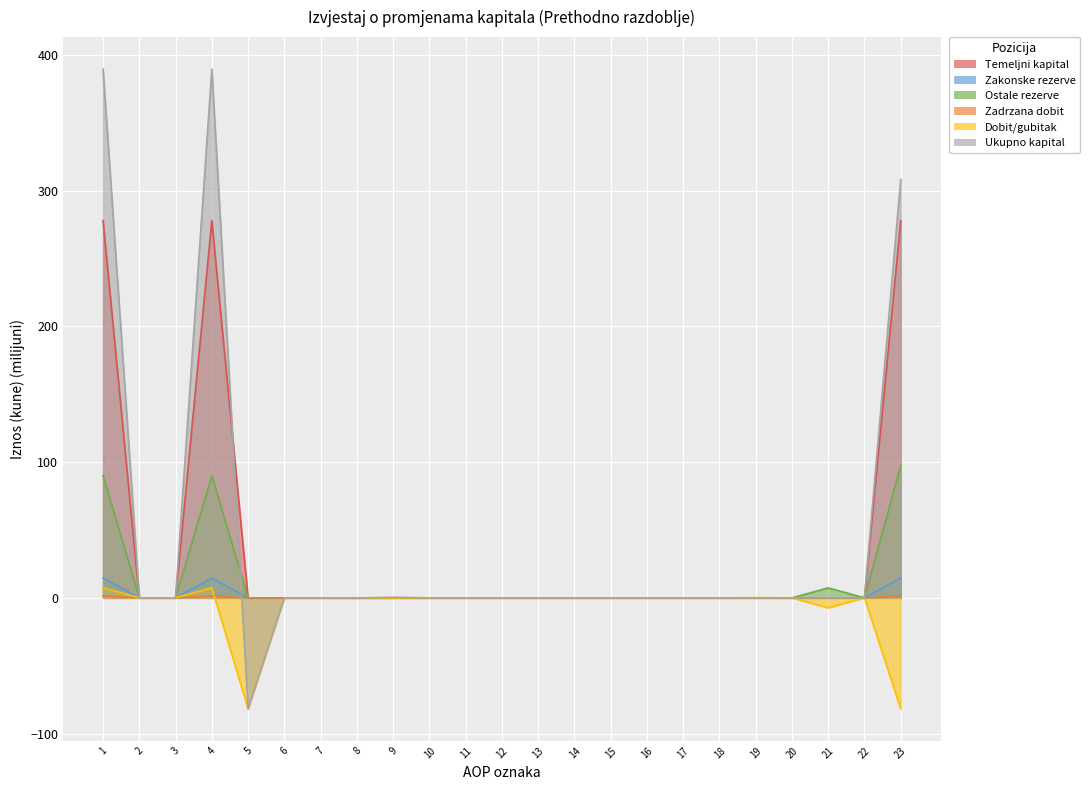

After their last crossing, which series has the higher values: Dobit/gubitak or Zadrzana dobit?

Zadrzana dobit